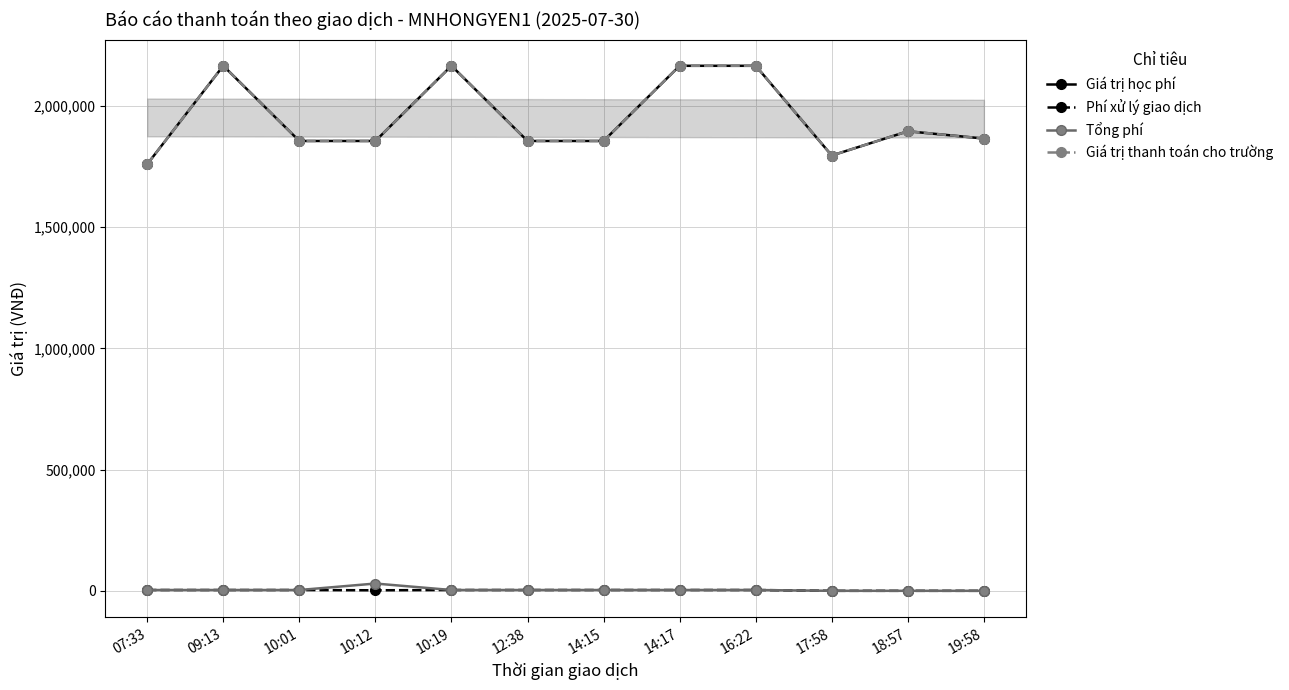

Between 10:12 and 16:22, which series saw the biggest shift?

Giá trị học phí